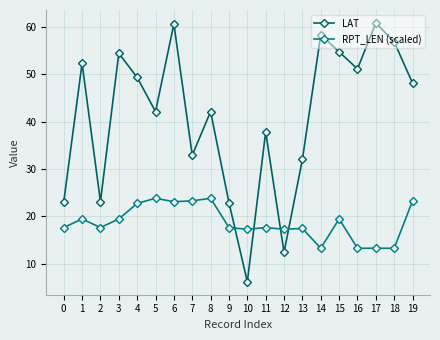

At which category is the sum across all series the highest?

6